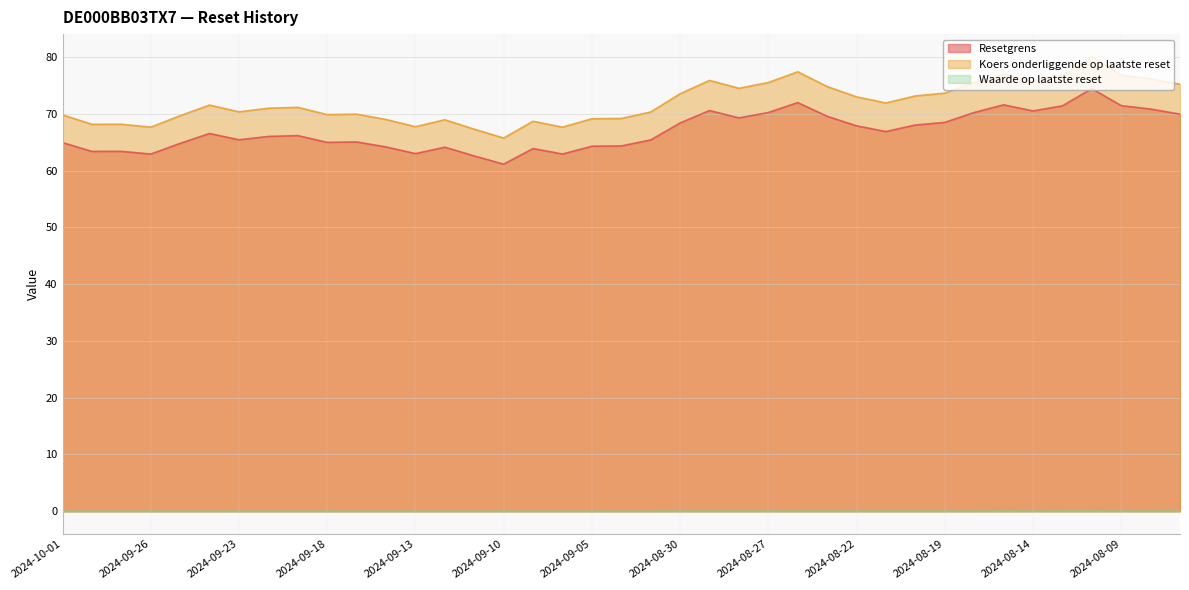

Is it true that Koers onderliggende op laatste reset equals 116.0 at 2024-08-27?

False